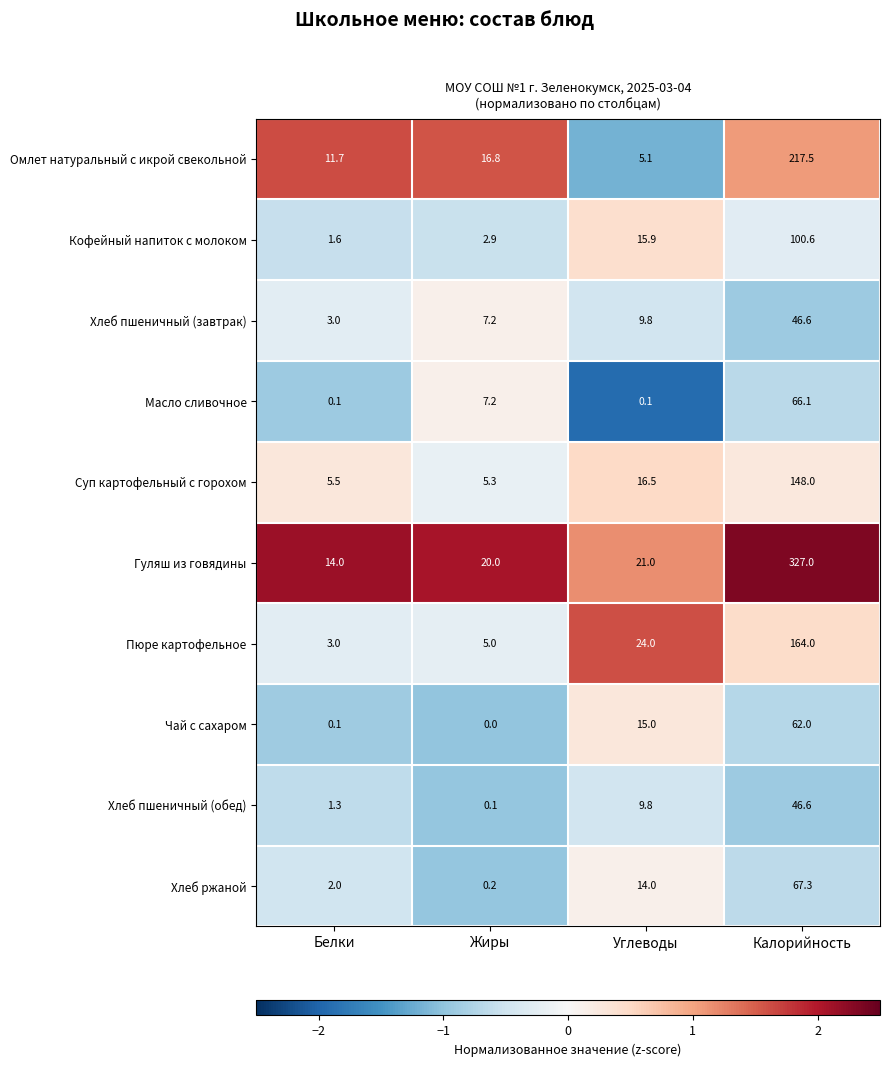

What is the difference between the highest and lowest values at Белки?

13.9